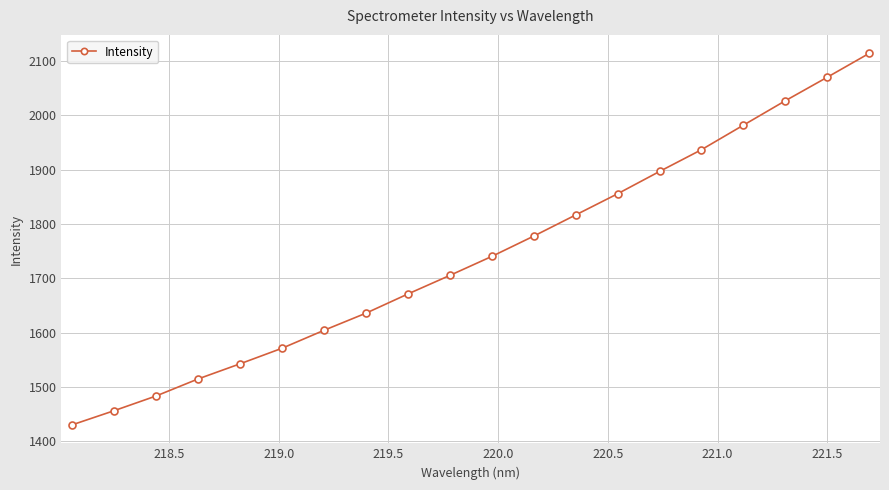

Reading left to right, extract all data points from this chart.

1430.4	1456.5	1483.6	1514.9	1542.7	1571.3	1604.4	1635.9	1671.2	1705.4	1740.3	1777.7	1816.6	1855.6	1896.7	1936.7	1981.8	2026.7	2070.0	2113.9